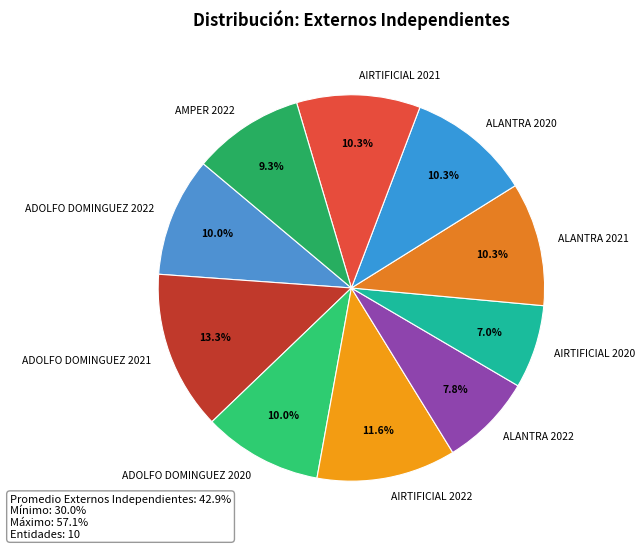

Is it true that AIRTIFICIAL 2022 is 12% of the pie?

True